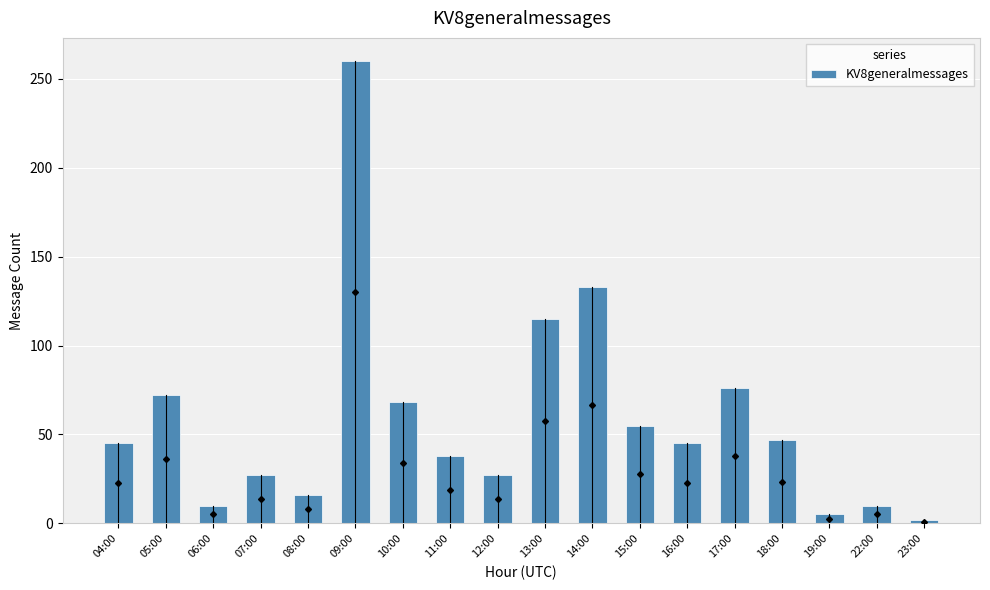

At which label is the value closest to 131?

14:00